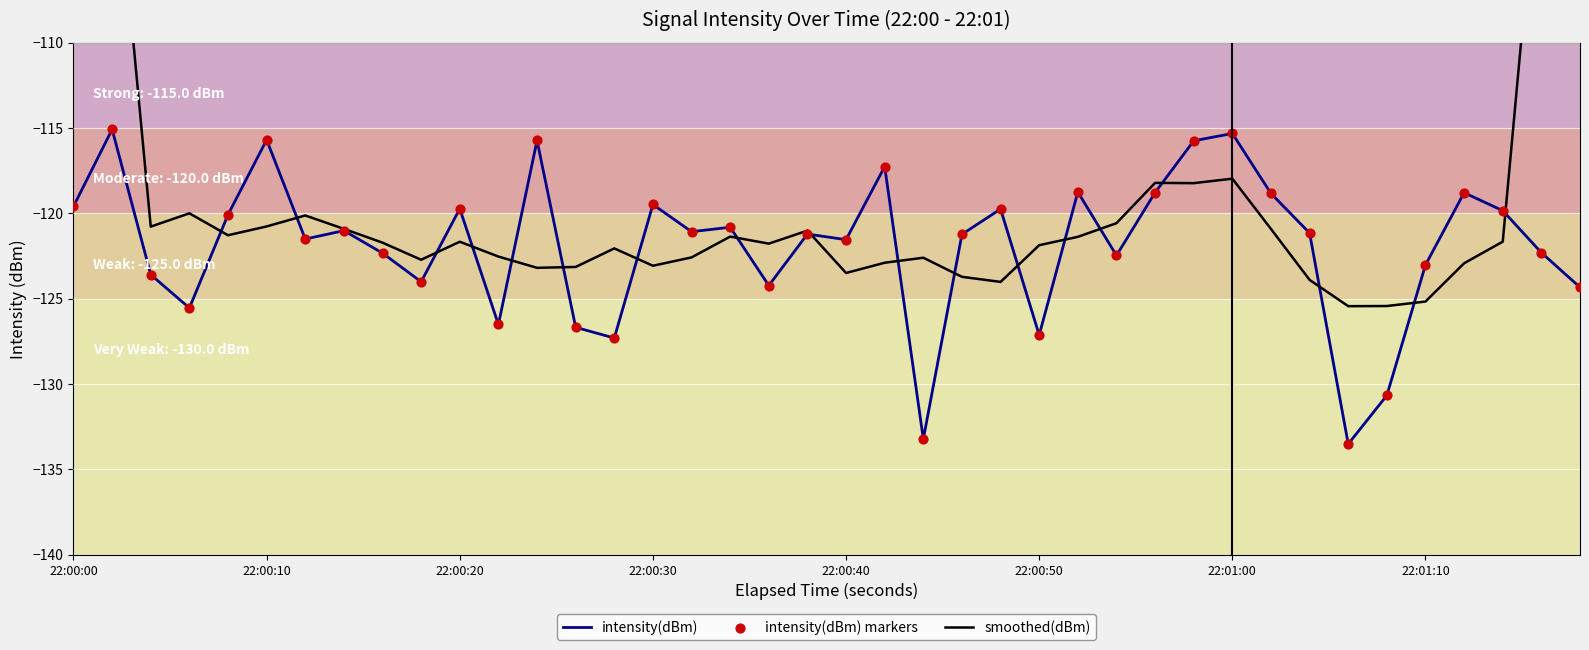

What are all the series names shown in the legend?

intensity(dBm), smoothed(dBm), intensity(dBm) markers